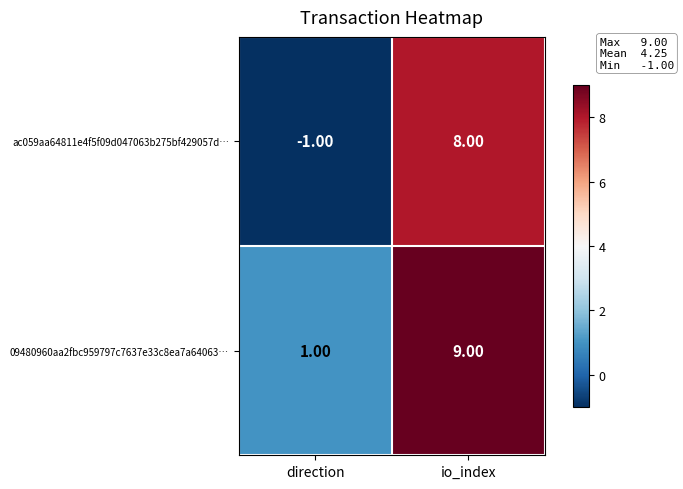

At which label is 09480960aa2fbc959797c7637e33c8ea7a64063… closest to 5?

direction